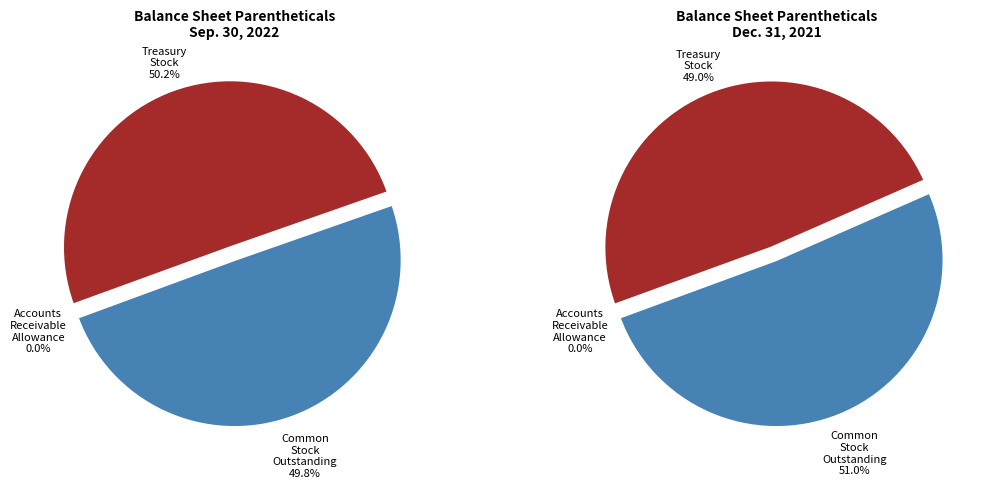

Which has a higher value, Common Stock Shares Outstanding or Accounts Receivable Allowance?

Common Stock Shares Outstanding